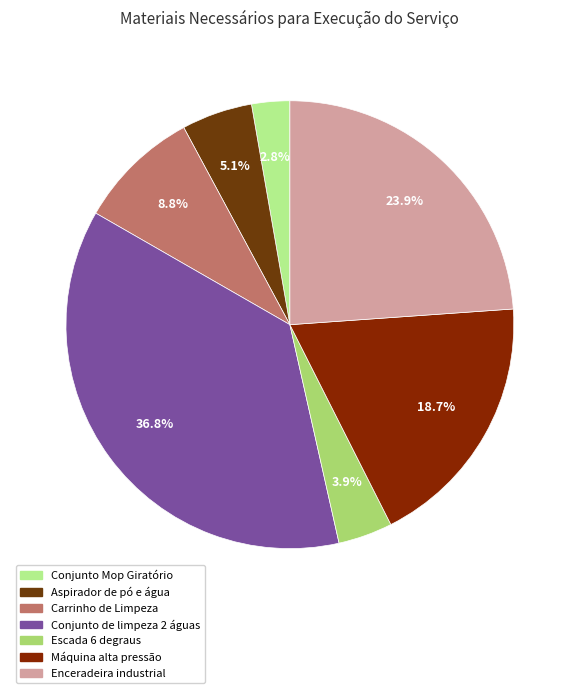

How many segments does this pie chart have?

7